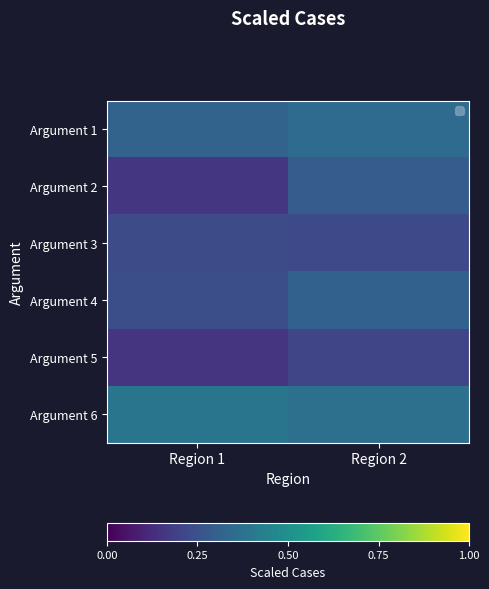

Reading right to left, extract all data points from this chart.

Argument 1: Region 2=0.3	Region 1=0.3
Argument 2: Region 2=0.3	Region 1=0.2
Argument 3: Region 2=0.2	Region 1=0.2
Argument 4: Region 2=0.3	Region 1=0.2
Argument 5: Region 2=0.2	Region 1=0.1
Argument 6: Region 2=0.4	Region 1=0.4